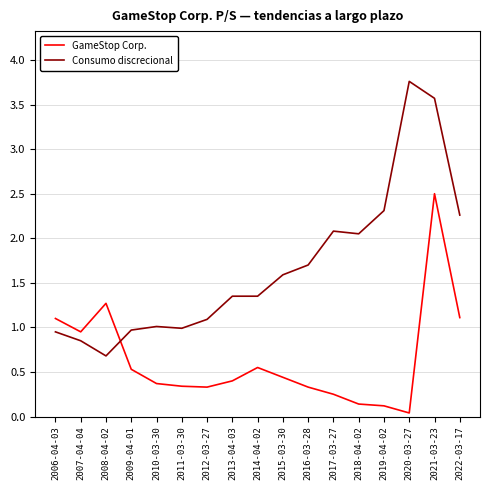

Which category has the lowest value in the Consumo discrecional series?

2008-04-02